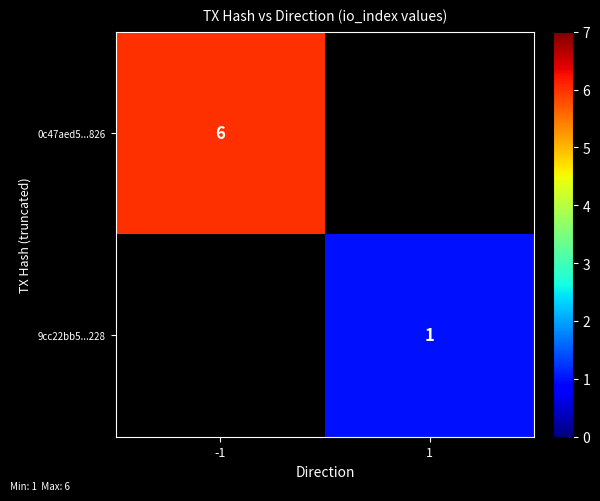

Is it true that 9cc22bb5...228 equals 1 at 1?

True